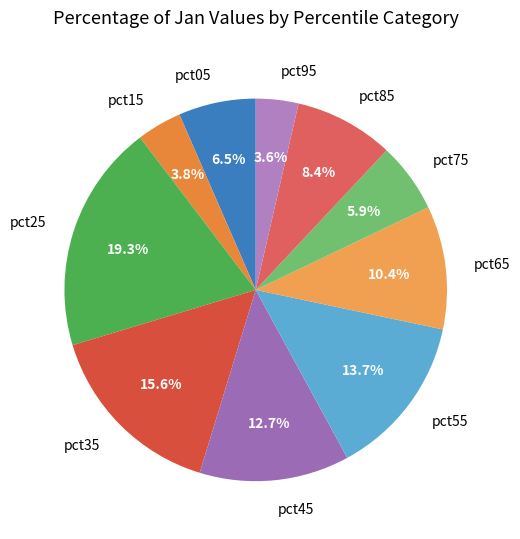

Is it true that pct55 is 14% of the pie?

True